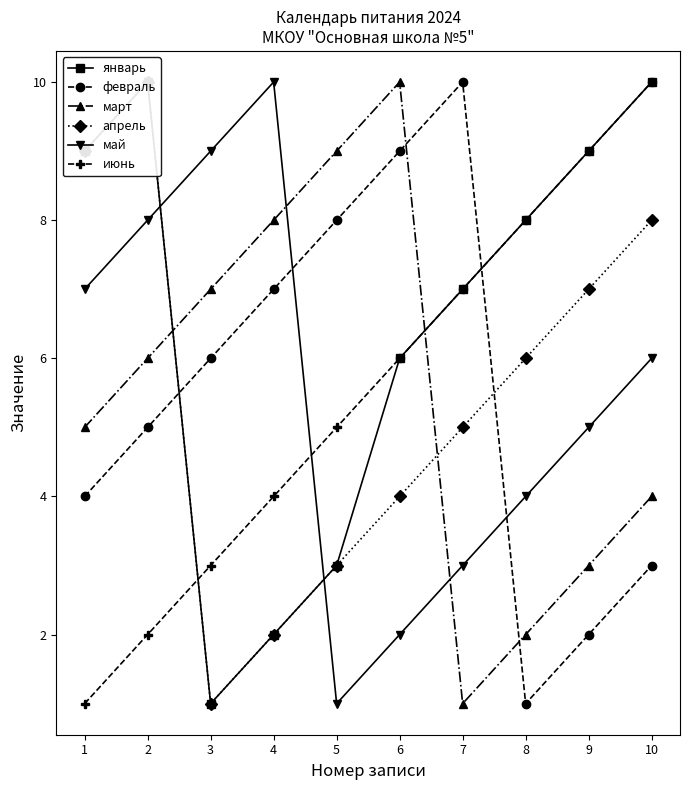

What is the value of the июнь point at the 5th from the left?

5